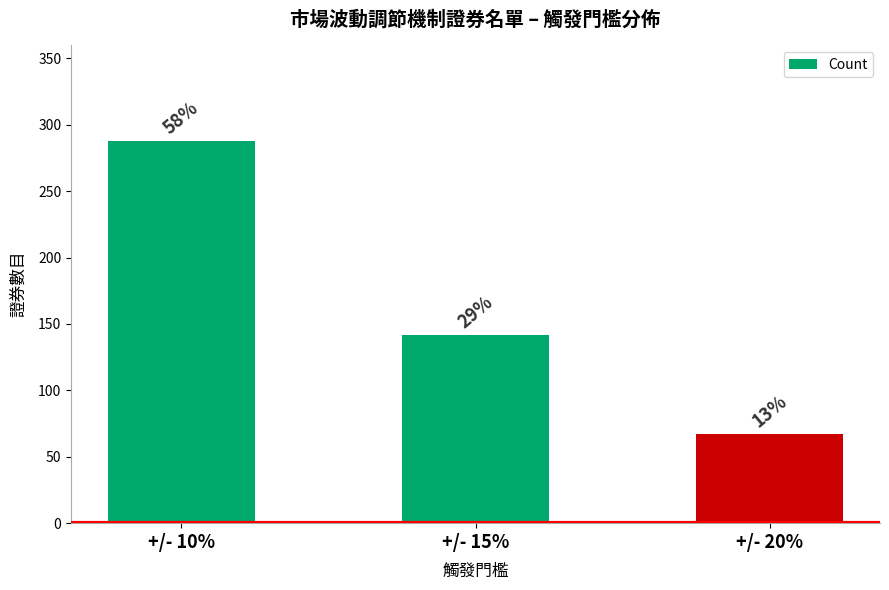

Are the bars horizontal?

No